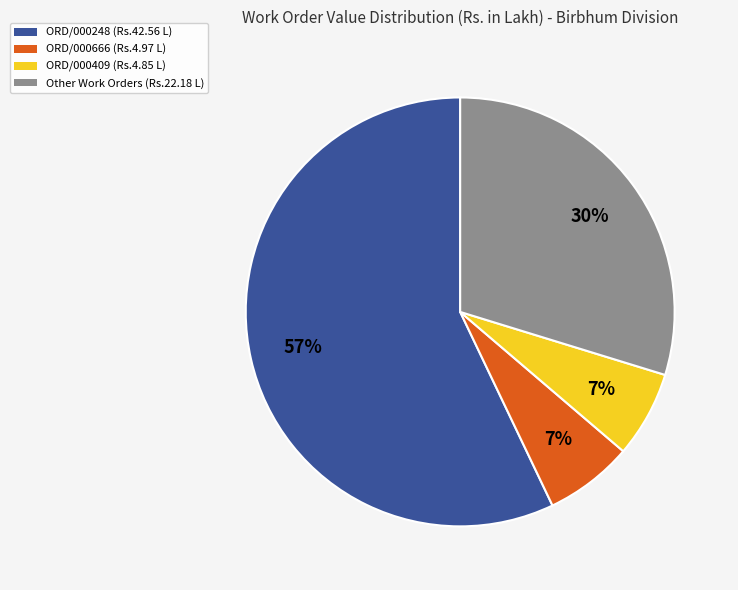

To the nearest percent, what is the average slice percentage?

25%